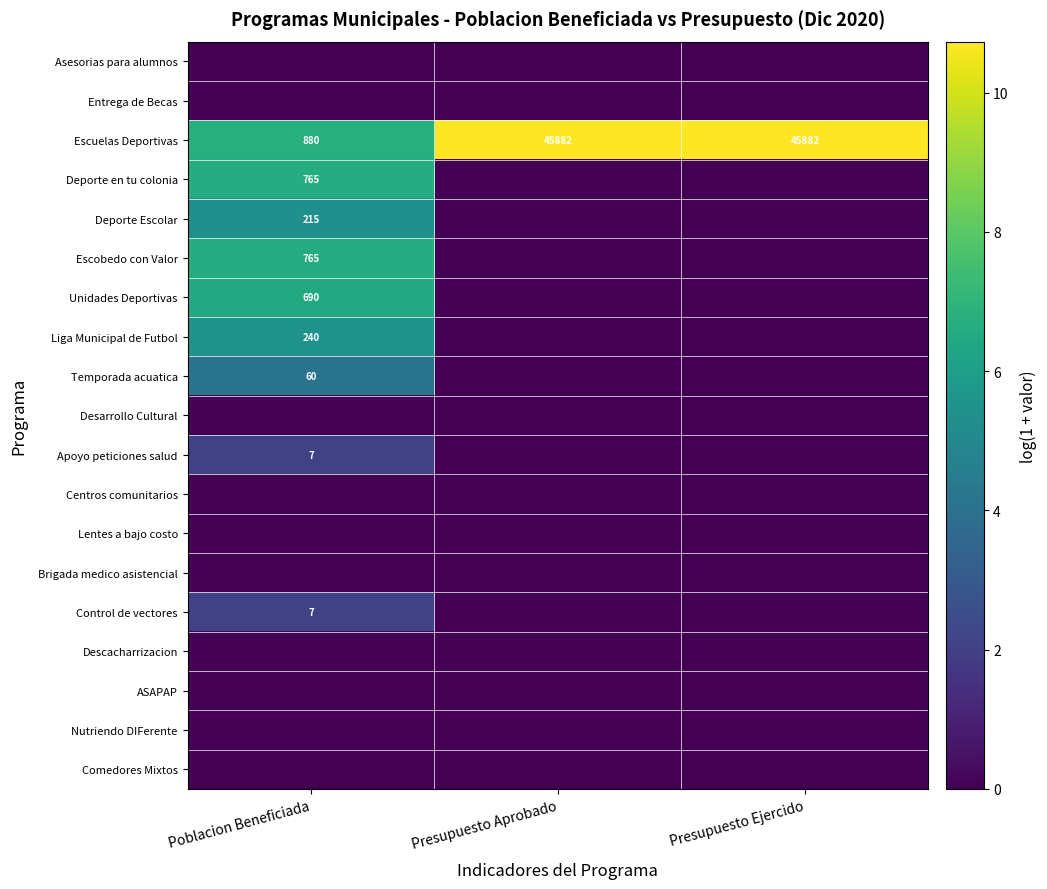

Where is Escuelas Deportivas nearest to the value 23381?

Poblacion Beneficiada